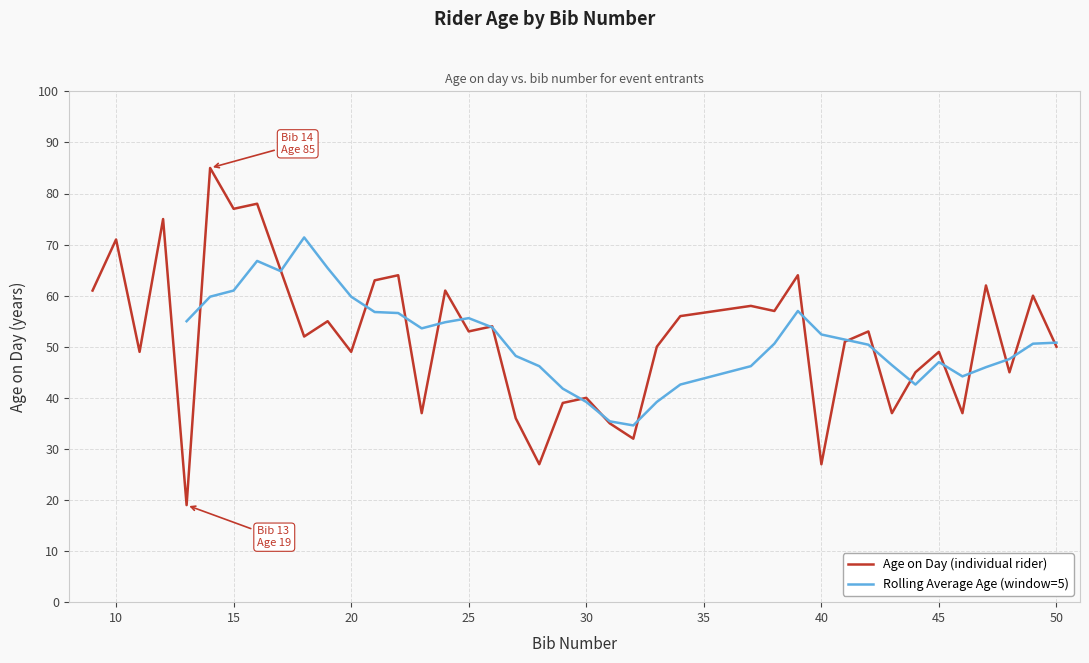

Reading left to right, what are all the values shown in this chart?

9=61	10=71	11=49	12=75	13=19	14=85	15=77	16=78	17=65	18=52	19=55	20=49	21=63	22=64	23=37	24=61	25=53	26=54	27=36	28=27	29=39	30=40	31=35	32=32	33=50	34=56	37=58	38=57	39=64	40=27	41=51	42=53	43=37	44=45	45=49	46=37	47=62	48=45	49=60	50=50